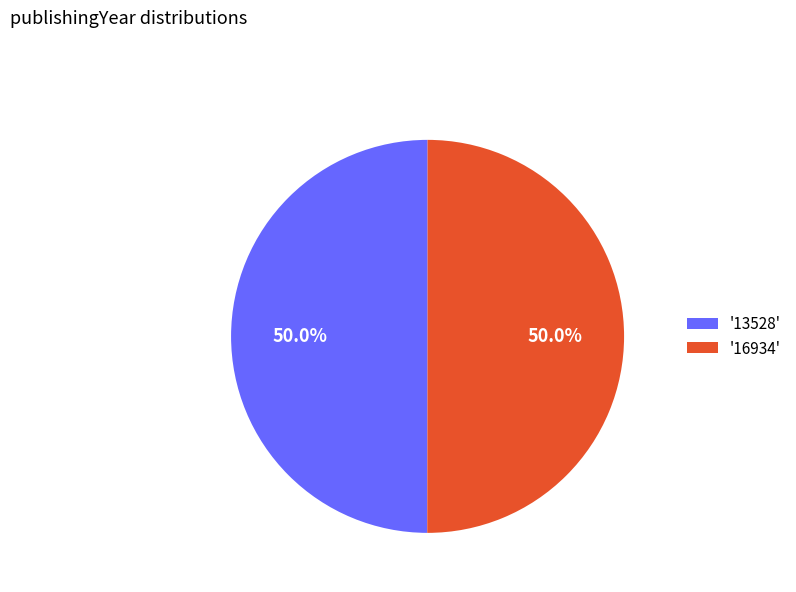

Combined, do '16934' and '13528' account for over 50%?

Yes